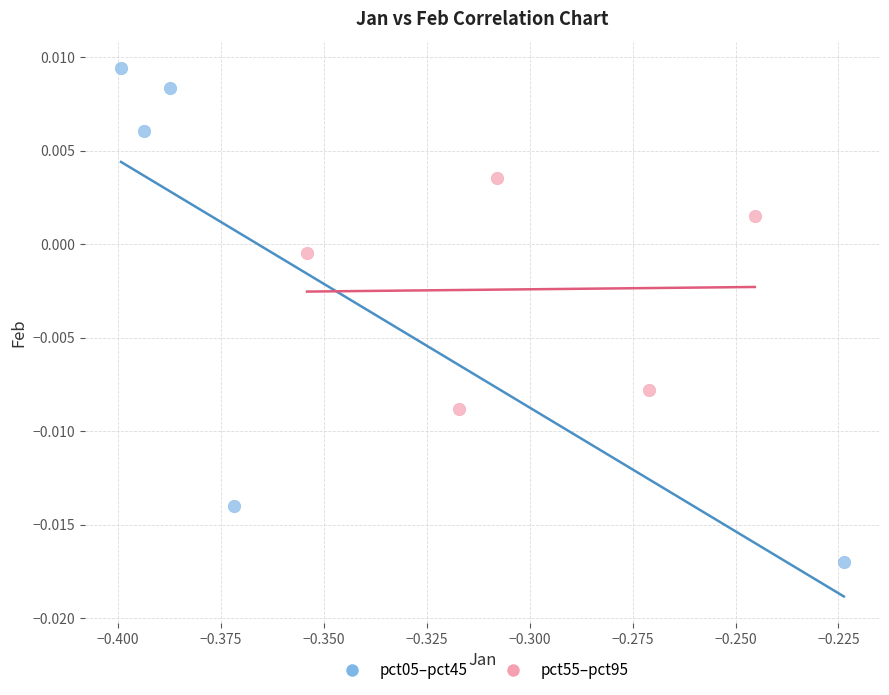

What are all the series names shown in the legend?

pct05–pct45, pct55–pct95